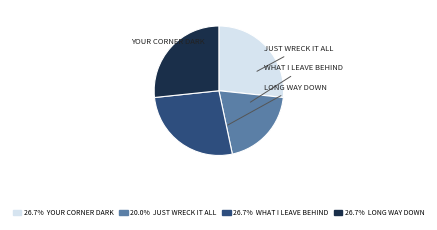

Is there any slice that represents more than half of the pie?

No